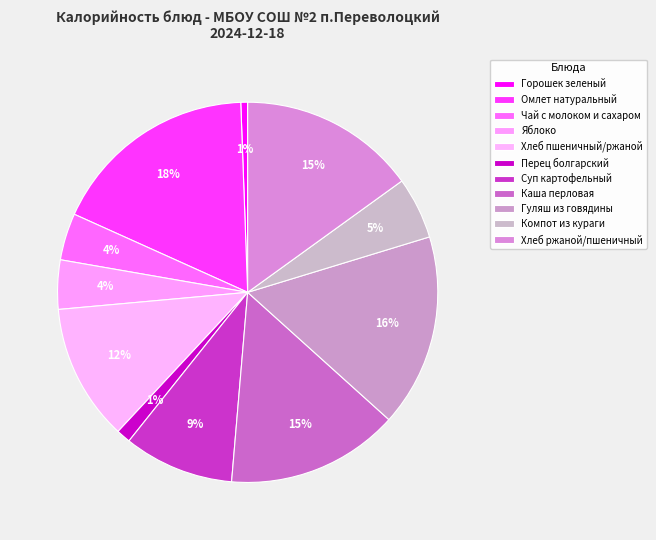

Count the number of slices in the pie.

11